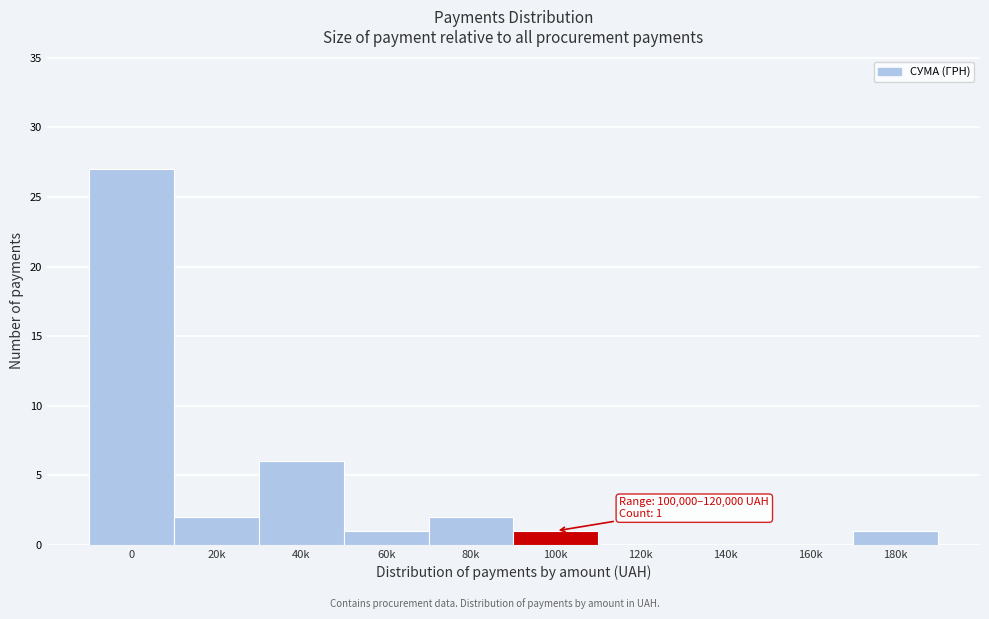

Reading left to right, list all the values displayed in this chart.

0=27	20k=2	40k=6	60k=1	80k=2	100k=1	120k=0	140k=0	160k=0	180k=1